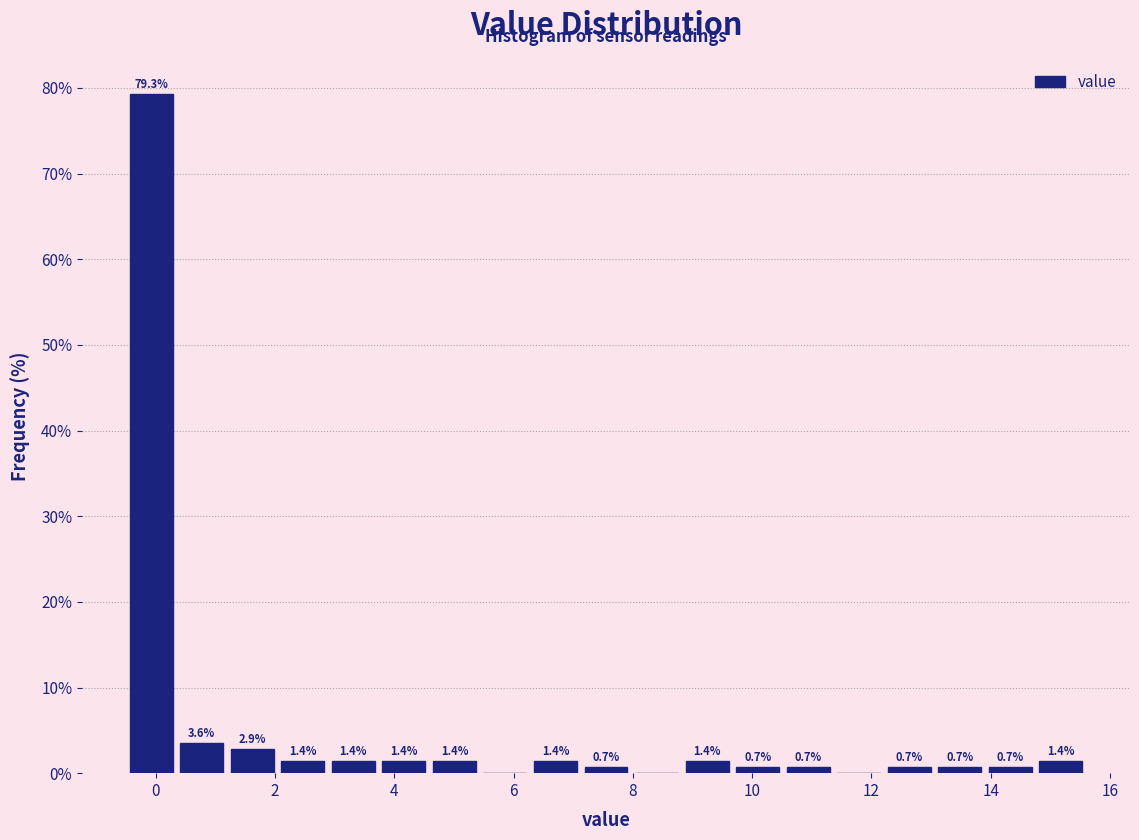

Over which range of the x-axis is the bar tallest?

-0.4 to 0.4